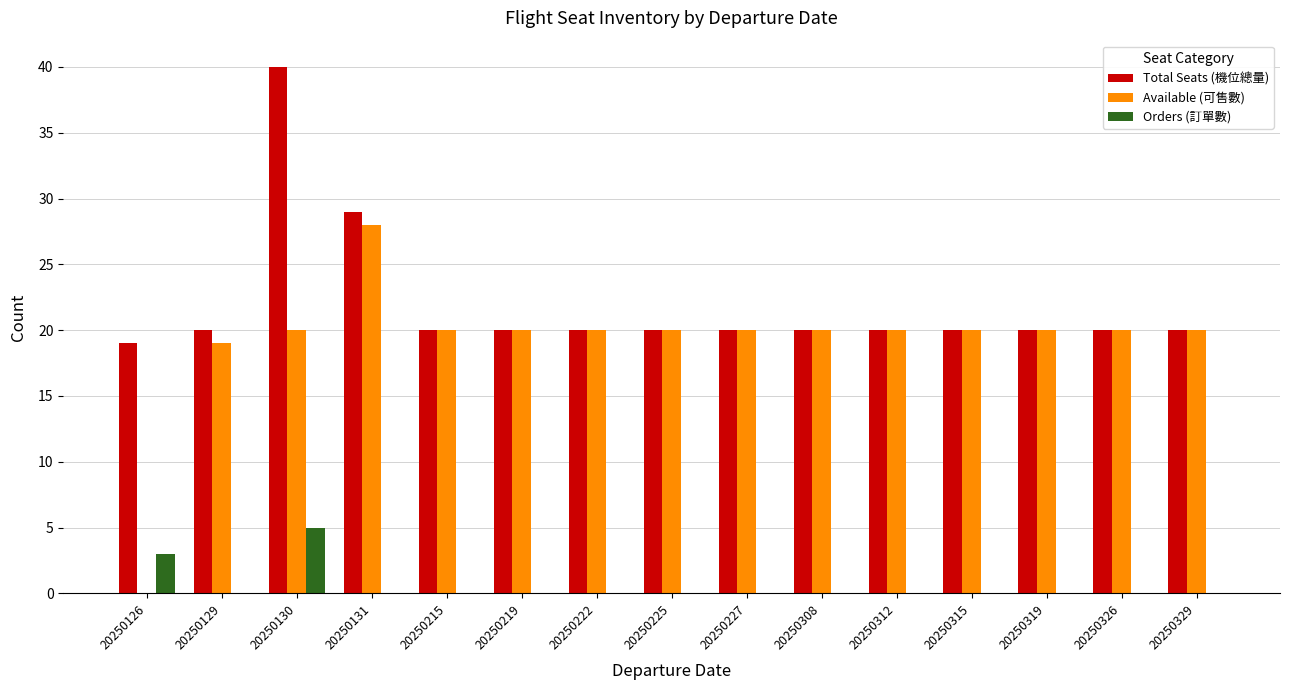

At which category does the chart reach its peak across all series?

20250130